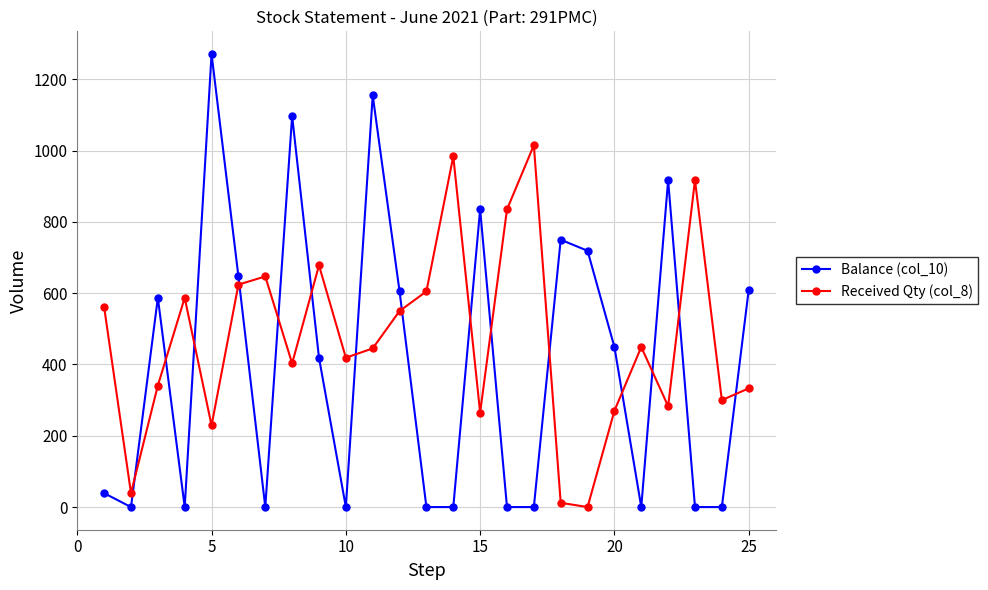

What are all the series names shown in the legend?

Balance (col_10), Received Qty (col_8)